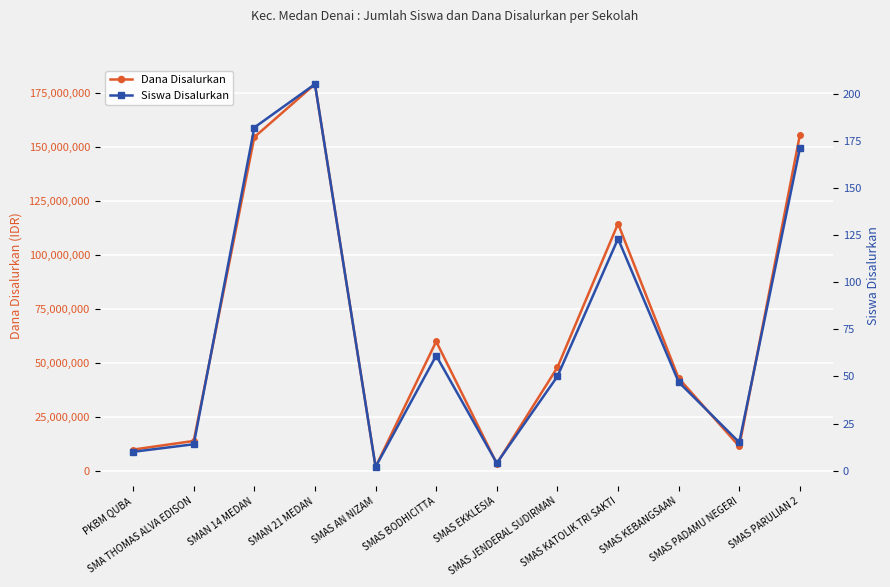

How many data points does each series have?

12